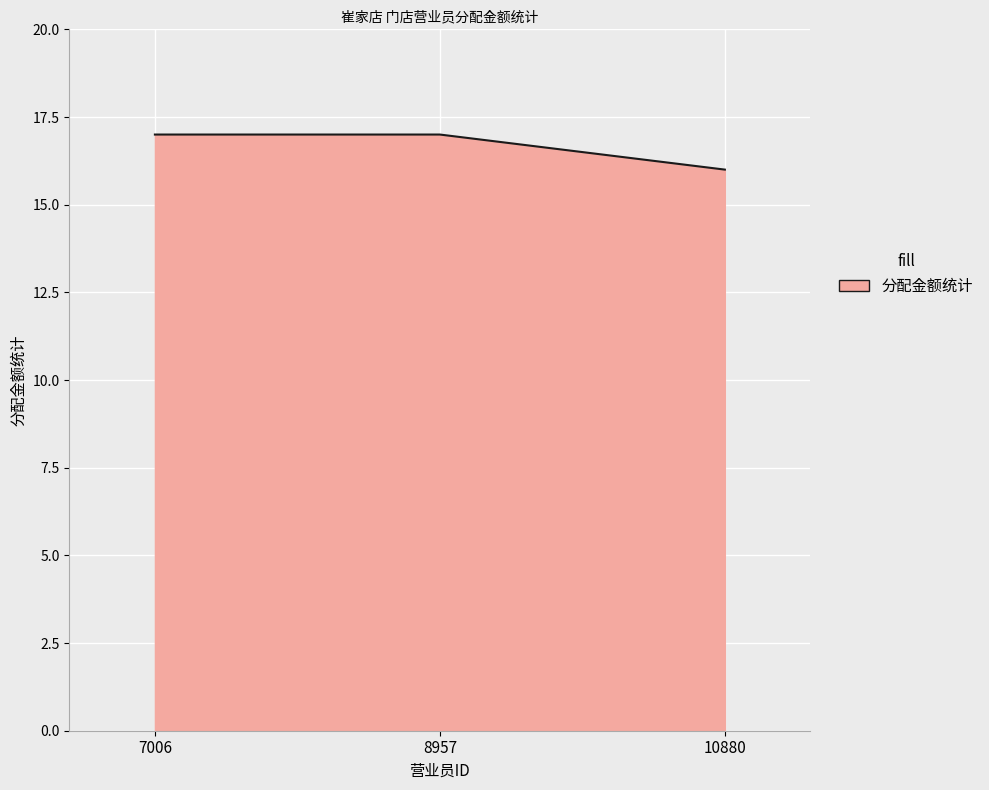

How many lines are shown in the chart?

1